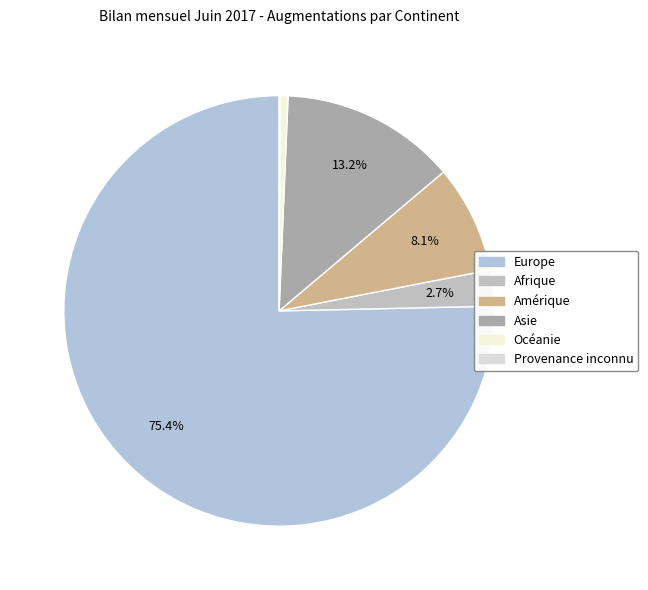

To the nearest percent, what percentage of the pie is Europe?

75%